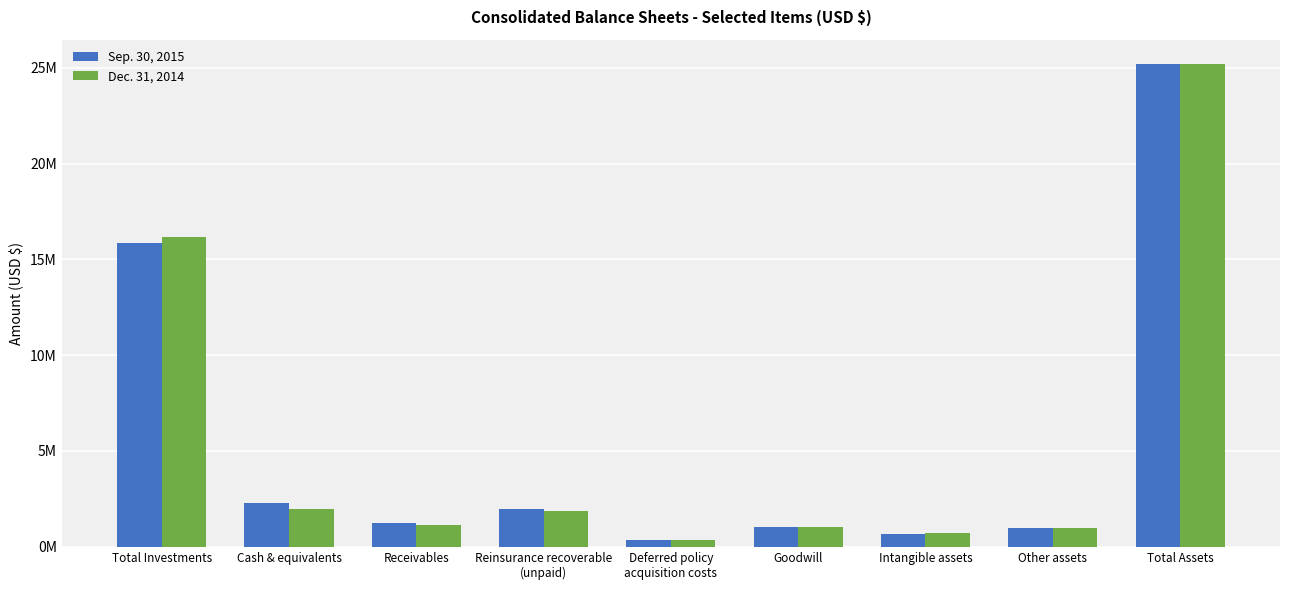

Reading left to right, list all the values displayed in this chart.

Sep. 30, 2015: 15834347	2261201	1249429	1973249	379767	1043713	652667	961884	25181573
Dec. 31, 2014: 16155307	1960169	1135217	1868669	353410	1049115	702747	985834	25200357